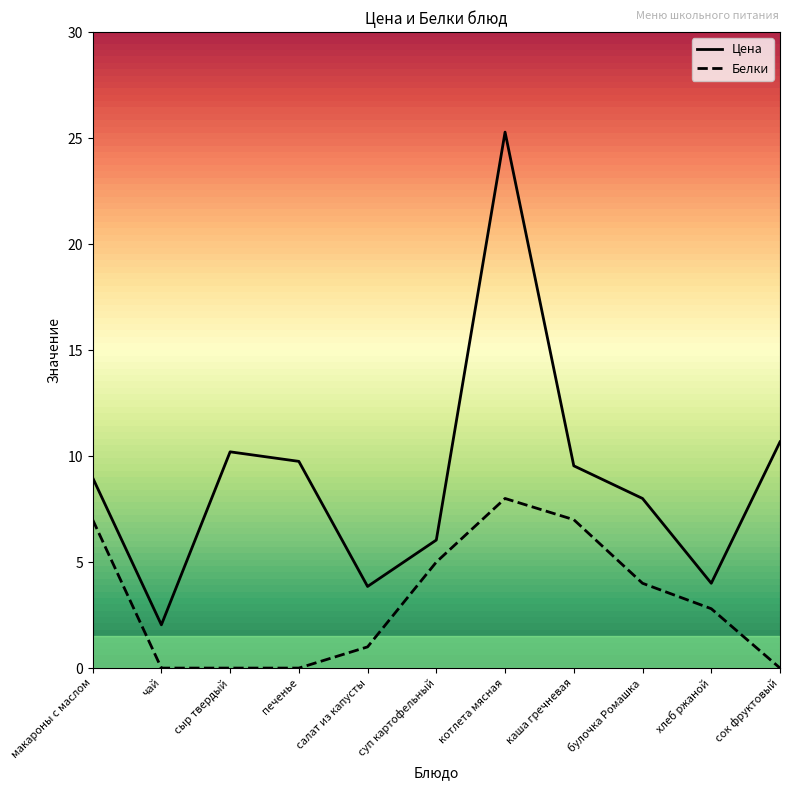

In Цена, how many points are lower than both neighbors (excluding endpoints)?

3